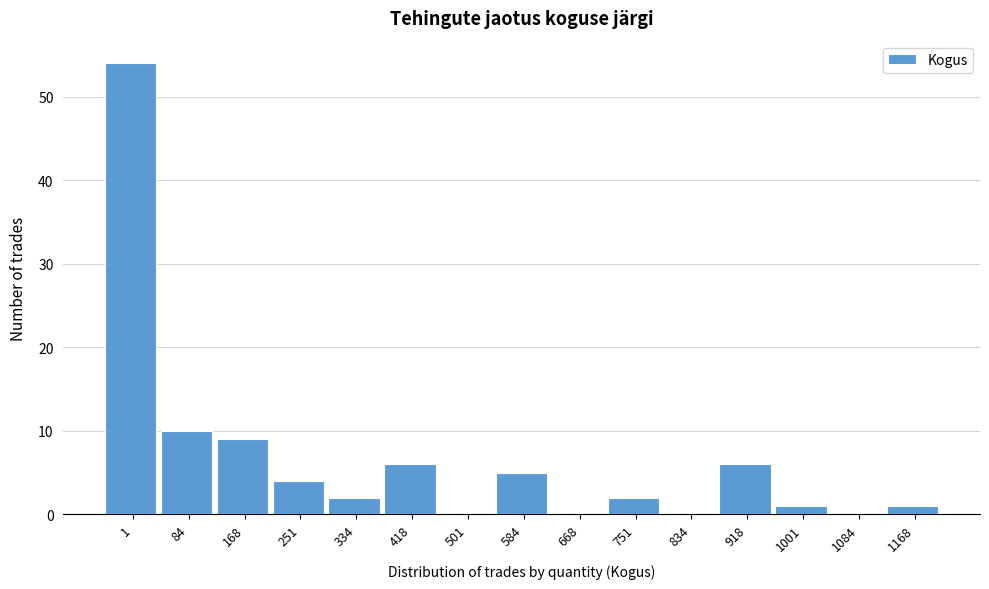

Reading left to right, extract all data points from this chart.

1=54	84=10	168=9	251=4	334=2	418=6	501=0	584=5	668=0	751=2	834=0	918=6	1001=1	1084=0	1168=1